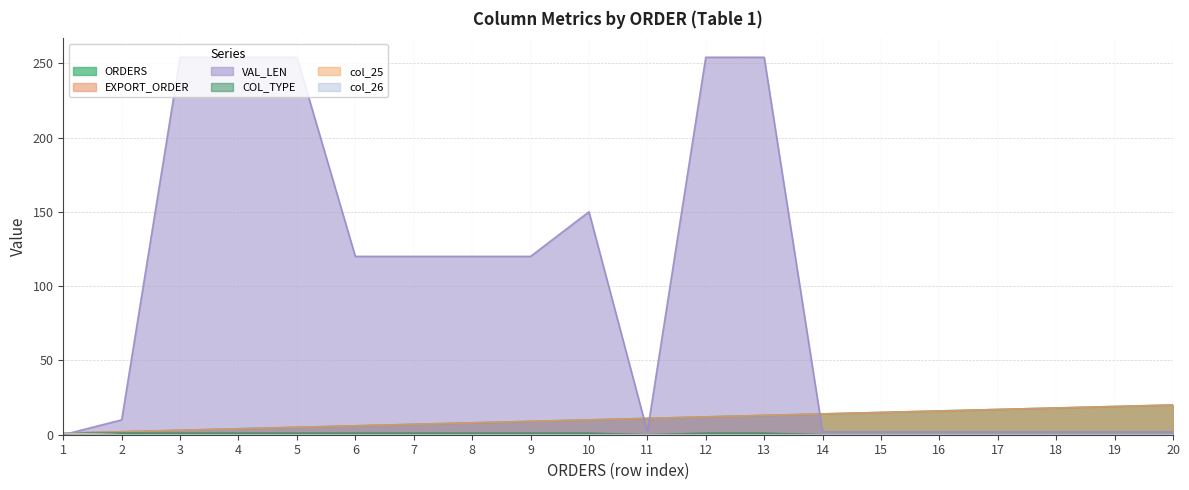

How many data points in ORDERS are above 11?

9